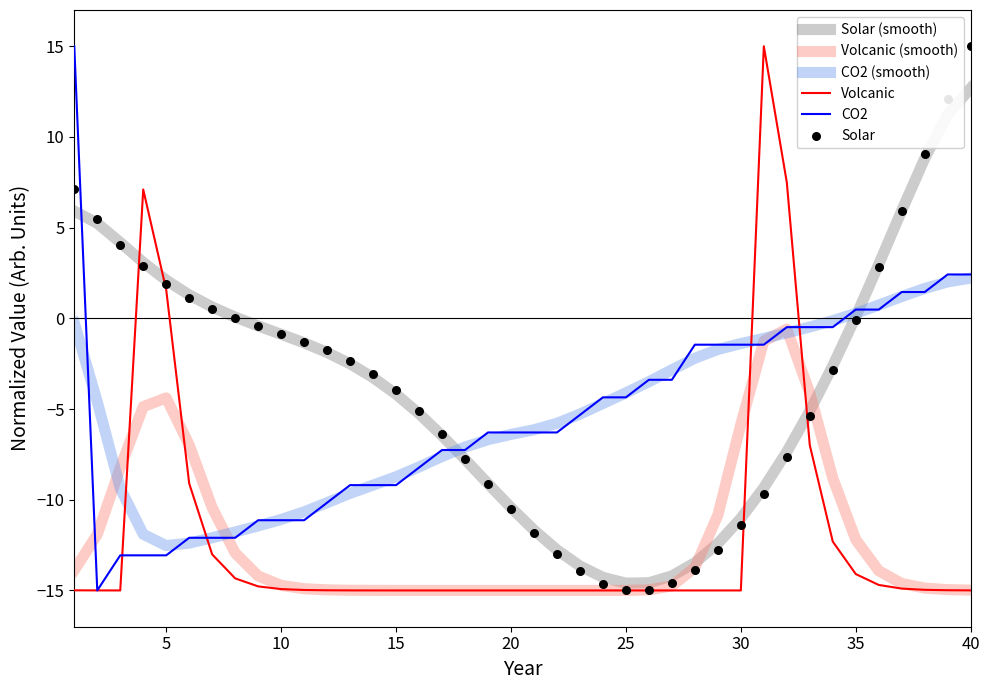

What is the maximum value for Volcanic?

15.0